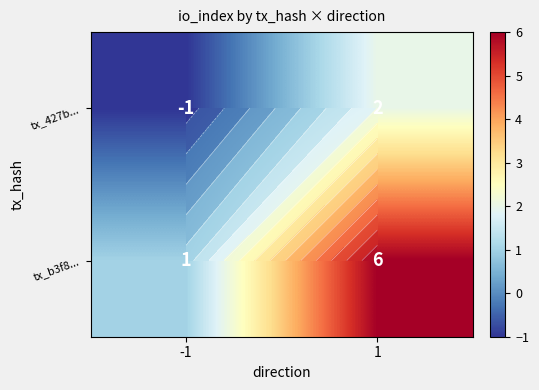

At 1, list the series in order from largest to smallest.

tx_b3f8..., tx_427b...